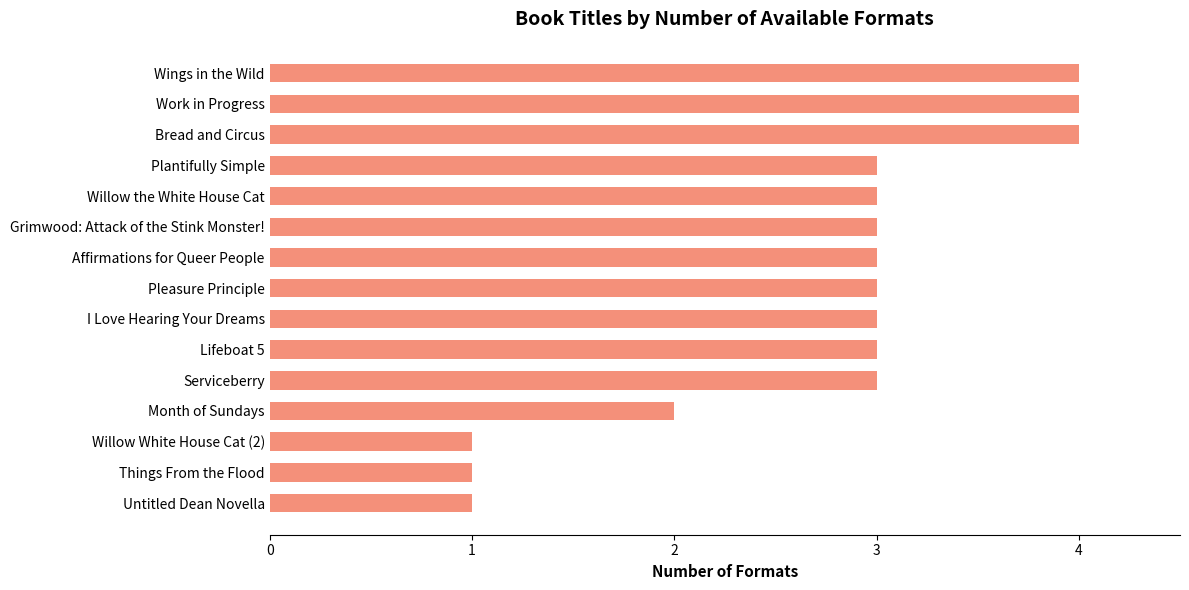

The value at Untitled Dean Novella is 2. True or false?

False